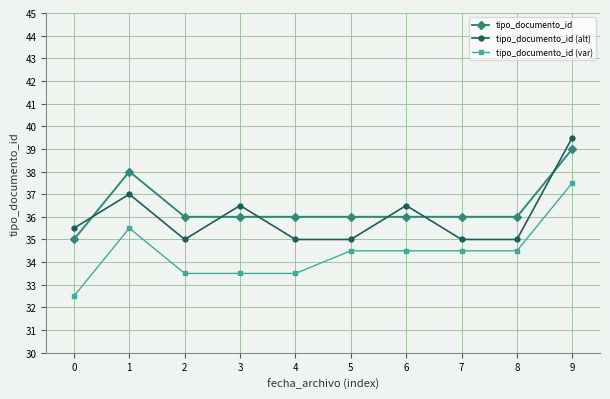

What are all the series names shown in the legend?

tipo_documento_id, tipo_documento_id (alt), tipo_documento_id (var)